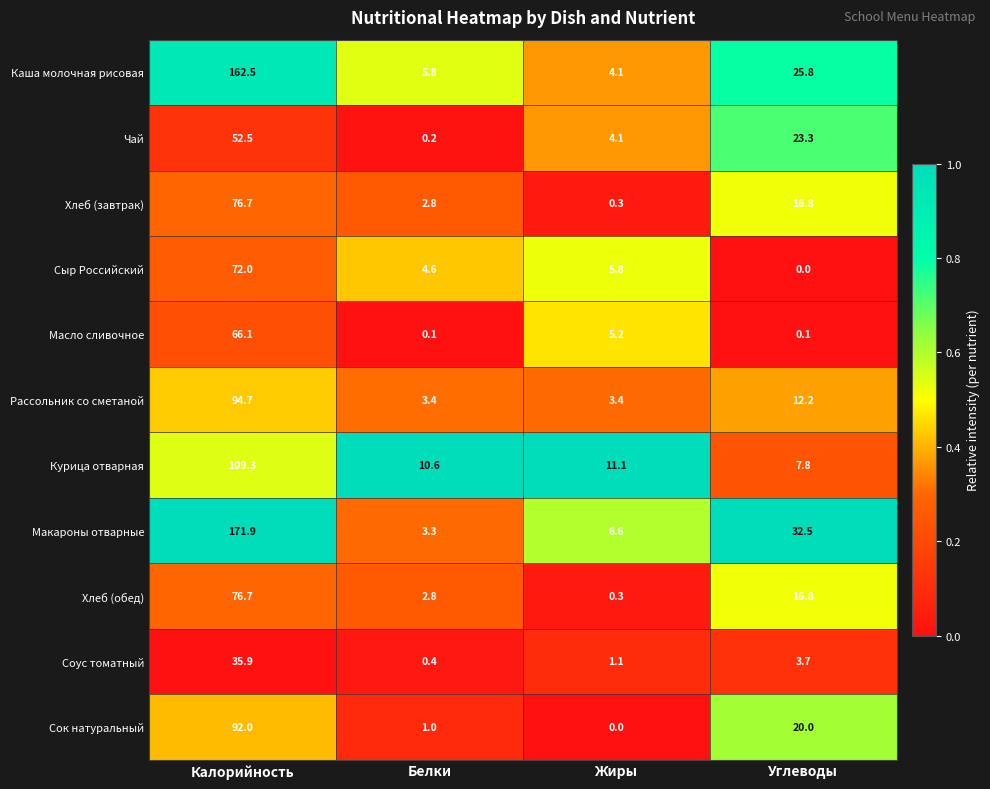

Which series has the widest spread of values?

Макароны отварные